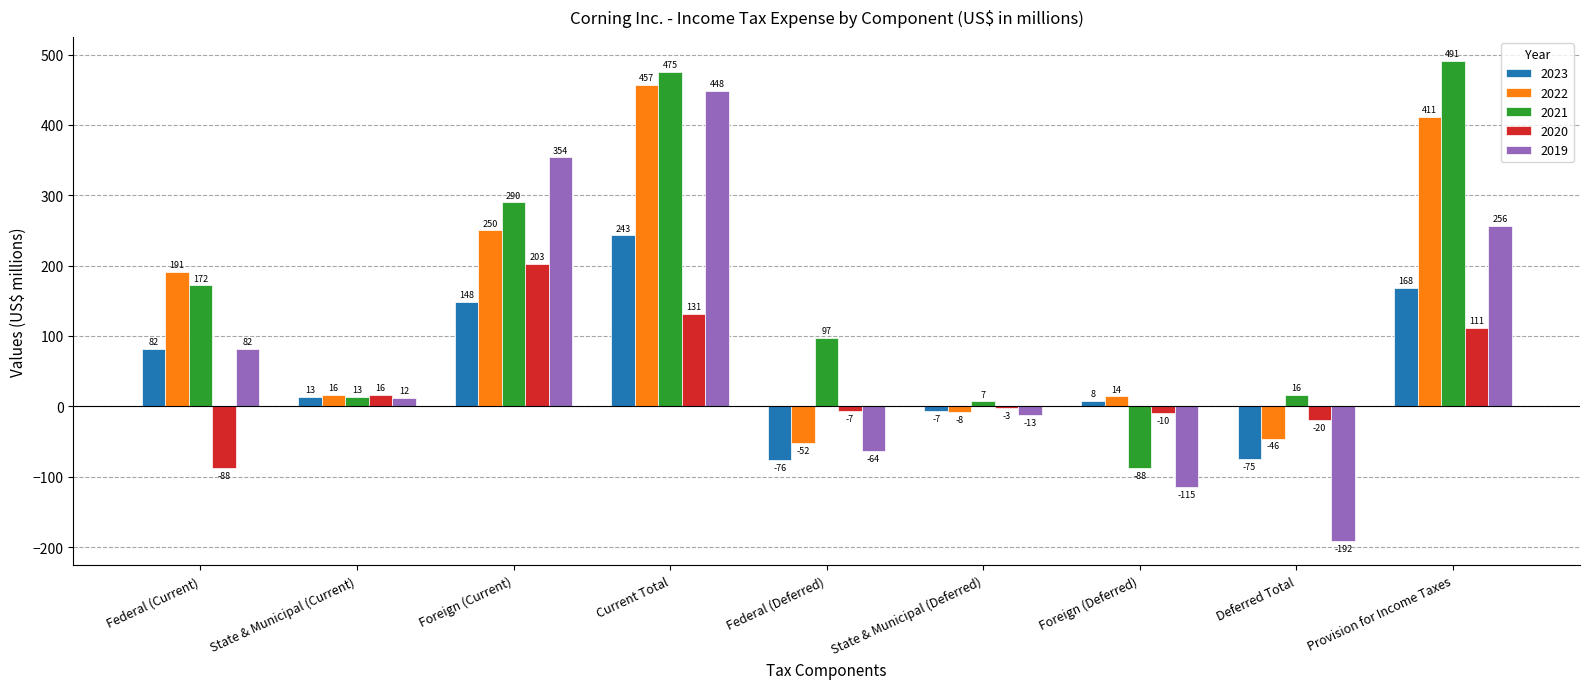

Rank the categories by 2023 value from highest to lowest.

Current Total, Provision for Income Taxes, Foreign (Current), Federal (Current), State & Municipal (Current), Foreign (Deferred), State & Municipal (Deferred), Deferred Total, Federal (Deferred)